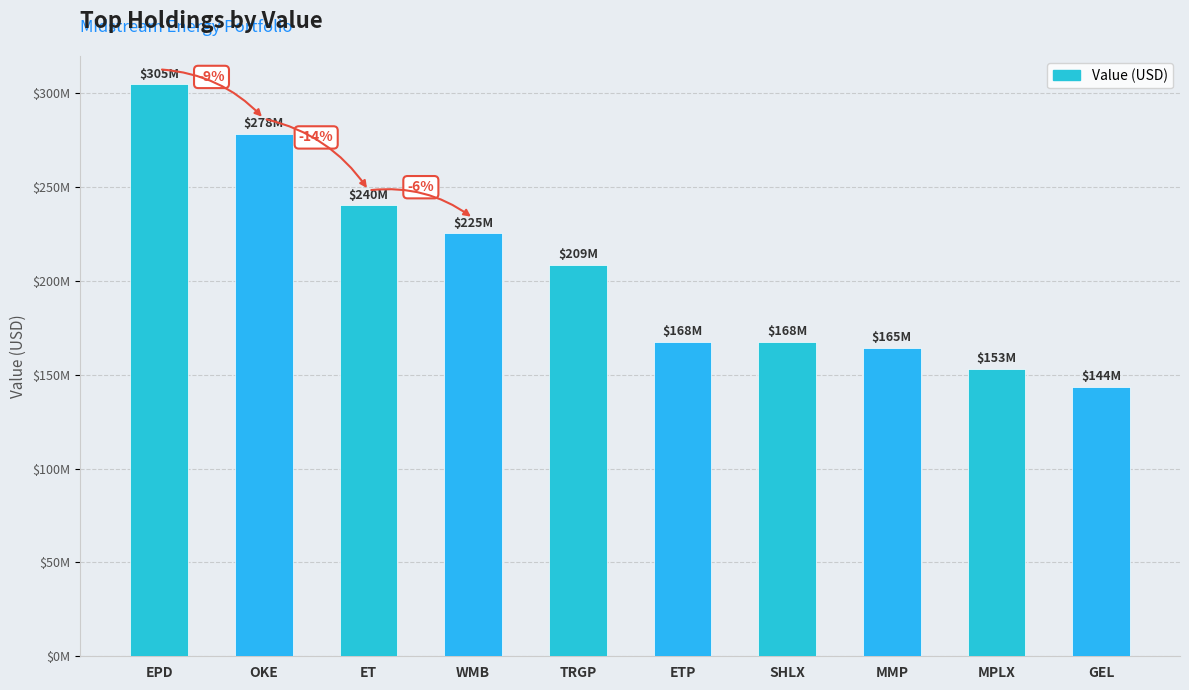

Does the chart contain any negative values?

No